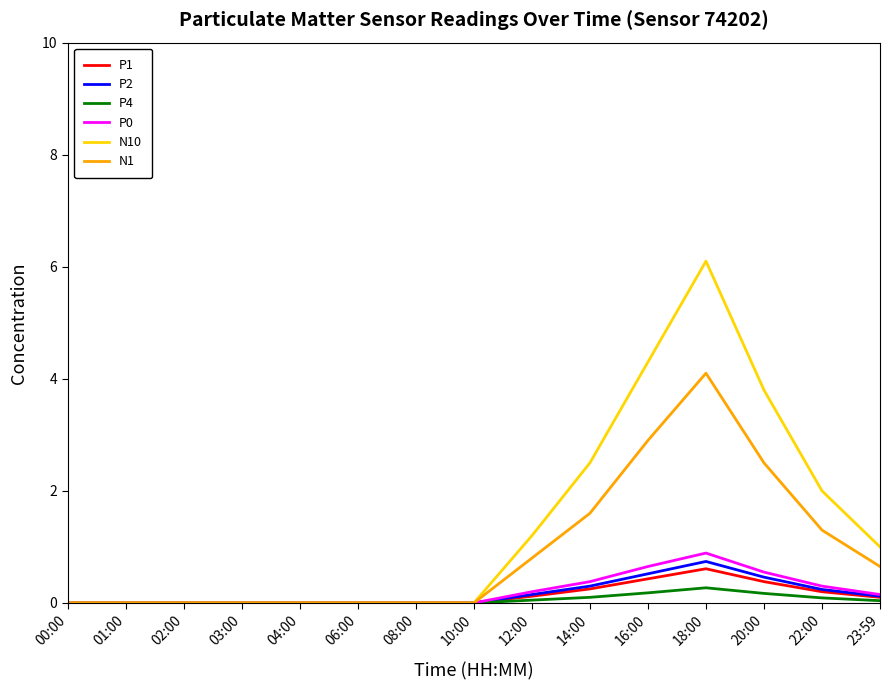

The P0 series shows 0.0 at 01:00. True or false?

True